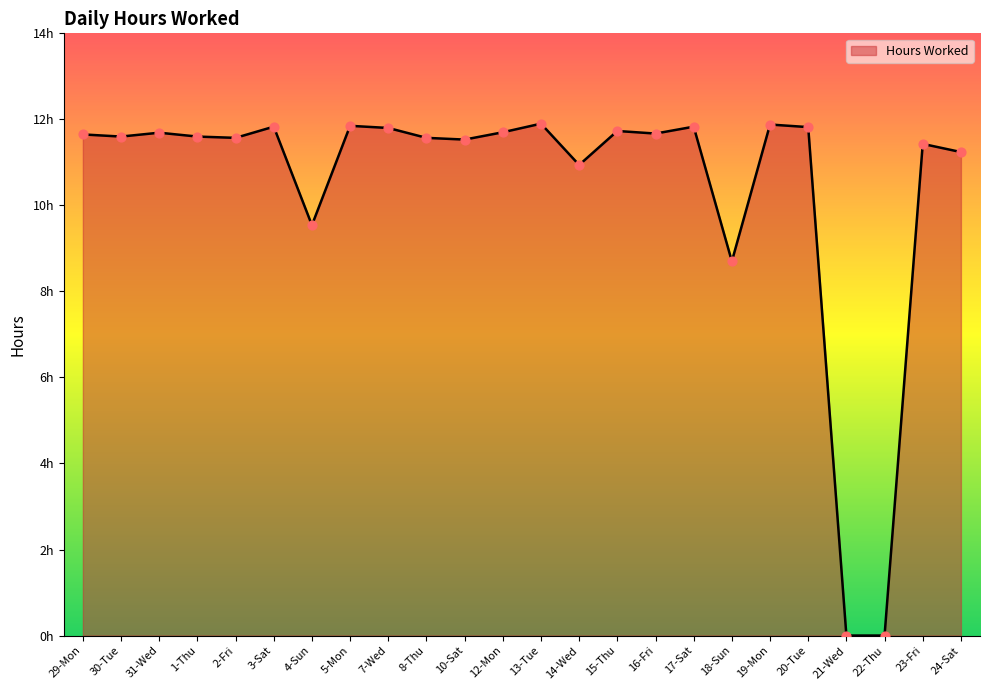

What is the change in value from 14-Wed to 24-Sat?

+0.3